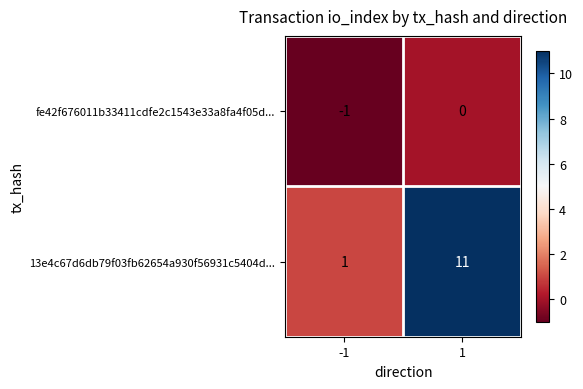

What is the spread (max minus min) of values at -1?

2